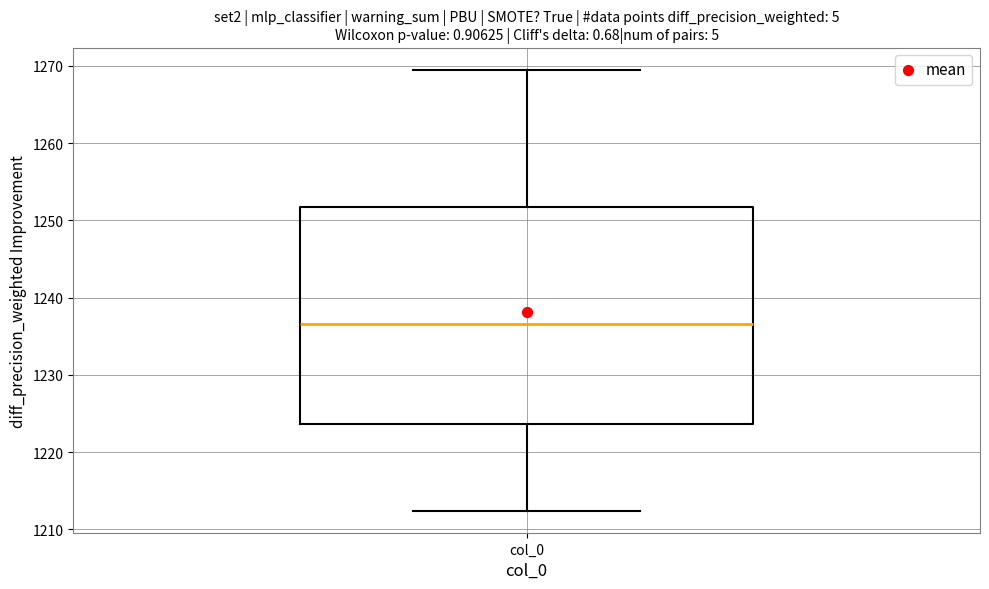

Where does the median line of the box for col_0 sit on the y-axis? The values are not printed on the chart, so give them approximately, as read against the axis.

1237